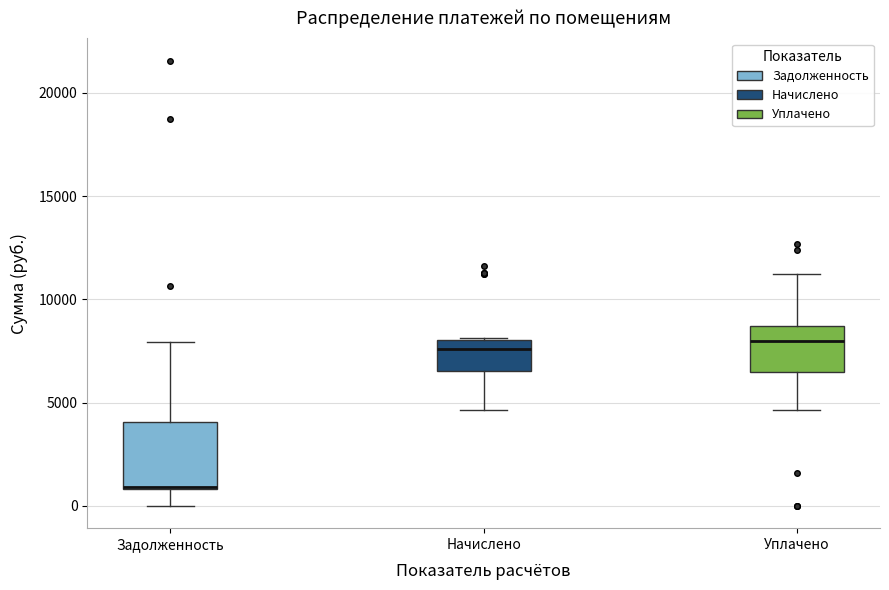

Reading left to right, read every box against the y-axis: the position of its median line, the range the box covers, and the ends of its whiskers. The values are not printed on the chart, so give them approximately, as read against the axis.

Задолженность: median 1000 (drawn on the box's lower edge), box 1000 to 4000, whiskers 0 to 8000
Начислено: median 7500, box 6500 to 8000, whiskers 4500 to 8000
Уплачено: median 8000, box 6500 to 8500, whiskers 4500 to 11000